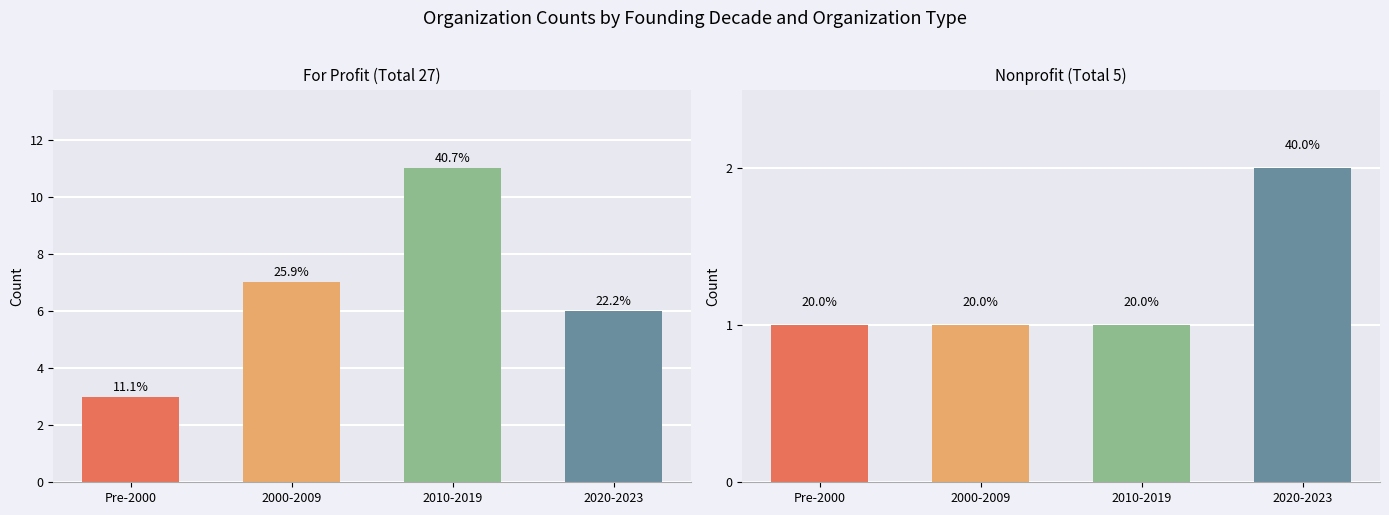

Where does the For Profit series first go above 7?

2010-2019